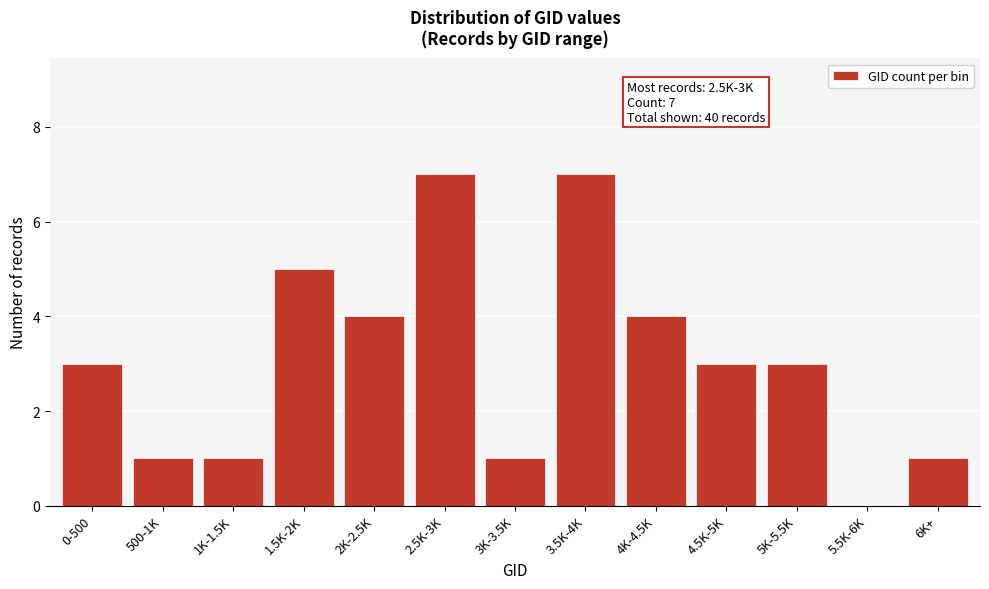

Reading left to right, what are all the values shown in this chart?

0-500=3	500-1K=1	1K-1.5K=1	1.5K-2K=5	2K-2.5K=4	2.5K-3K=7	3K-3.5K=1	3.5K-4K=7	4K-4.5K=4	4.5K-5K=3	5K-5.5K=3	5.5K-6K=0	6K+=1